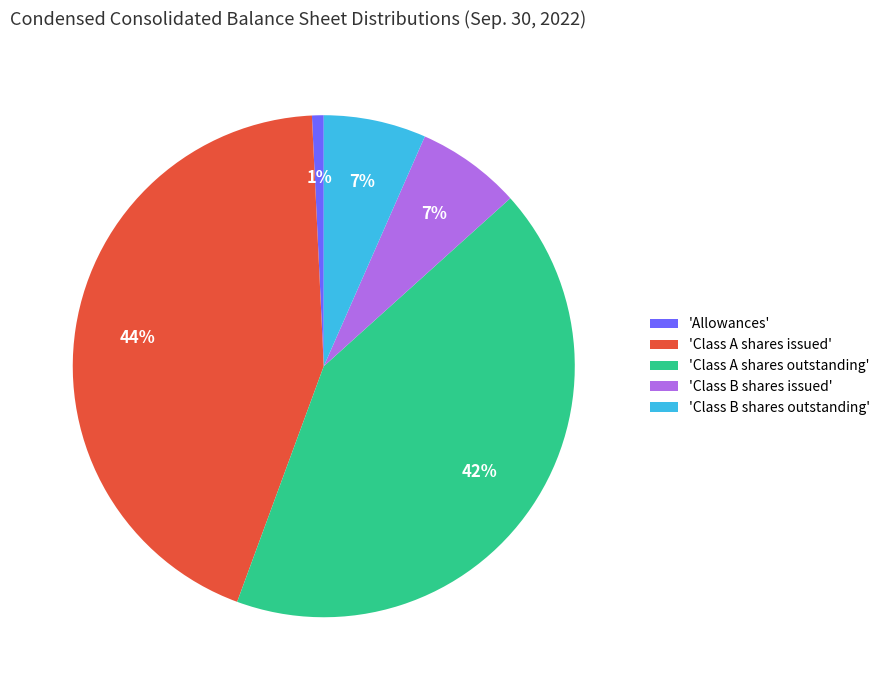

Which has a higher value, 'Class A shares issued' or 'Class B shares outstanding'?

'Class A shares issued'